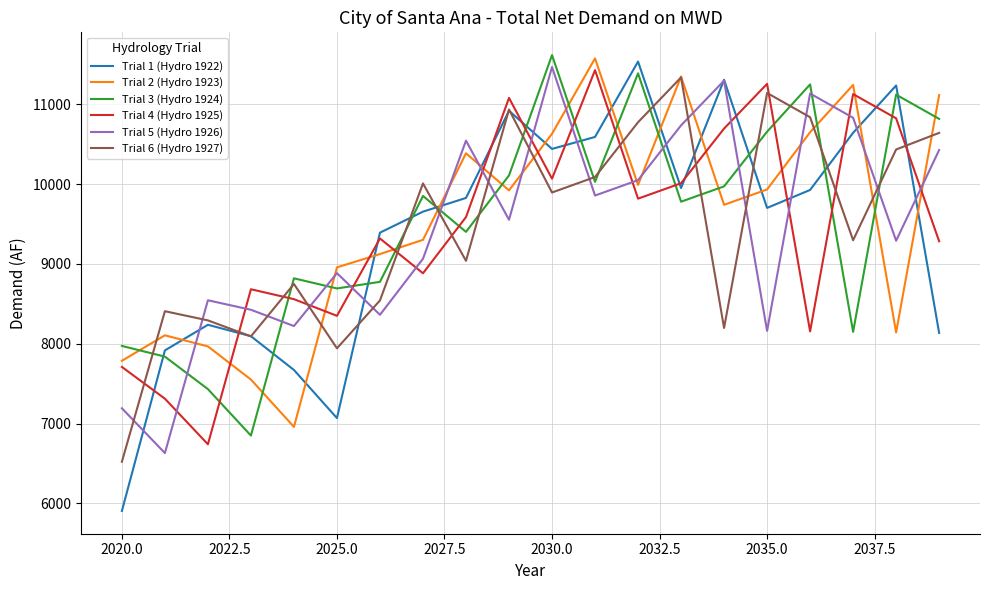

How many lines are shown in the chart?

6